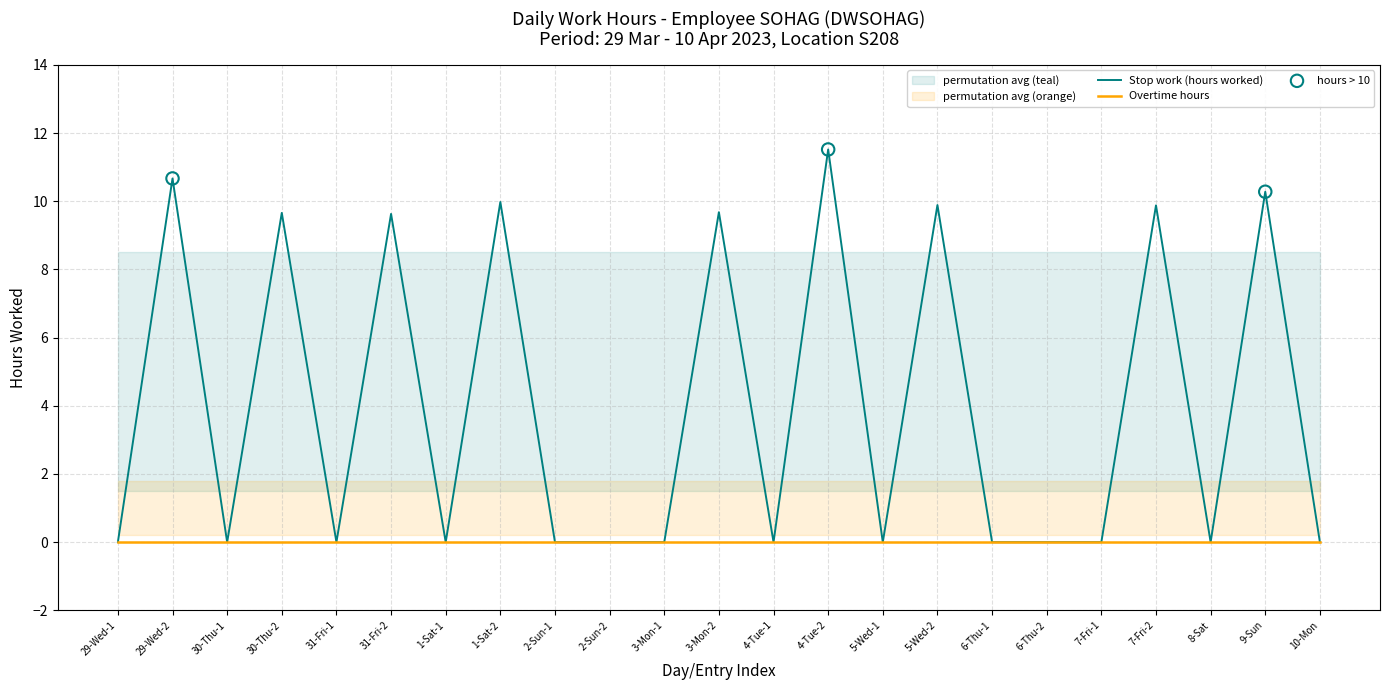

Between 3-Mon-2 and 31-Fri-2, which is larger?

3-Mon-2